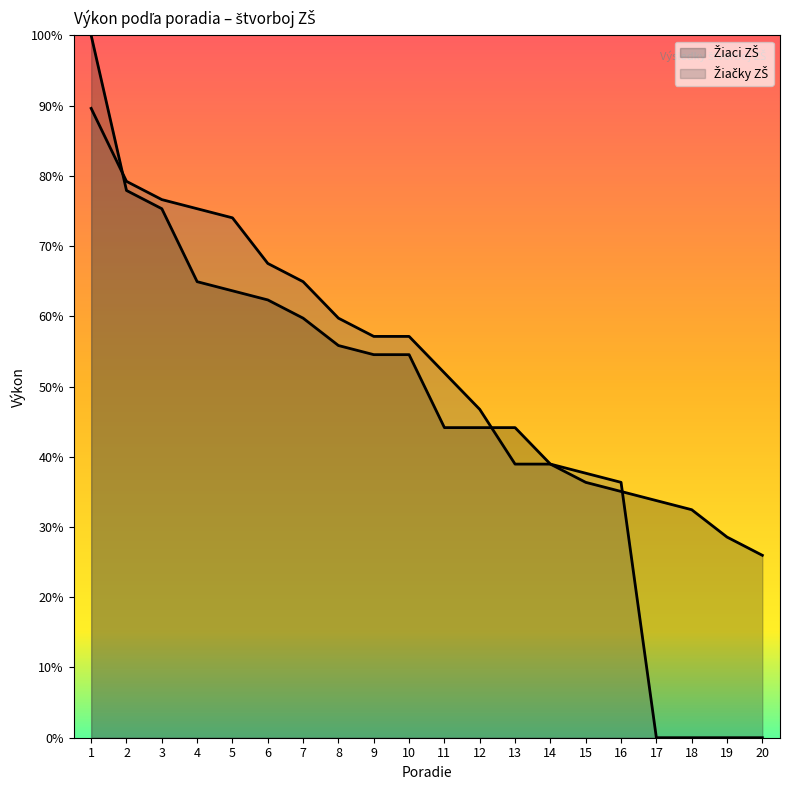

How many intersections are there between Žiaci ZŠ and Žiačky ZŠ?

3